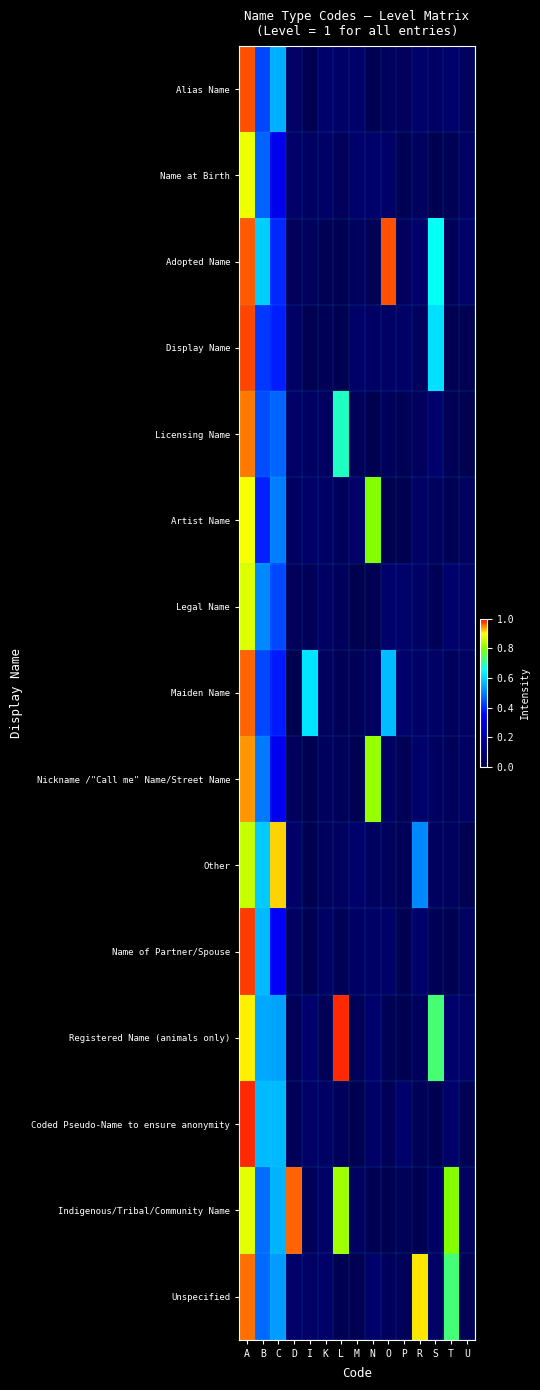

Which series has the largest range (max minus min)?

Registered Name (animals only)